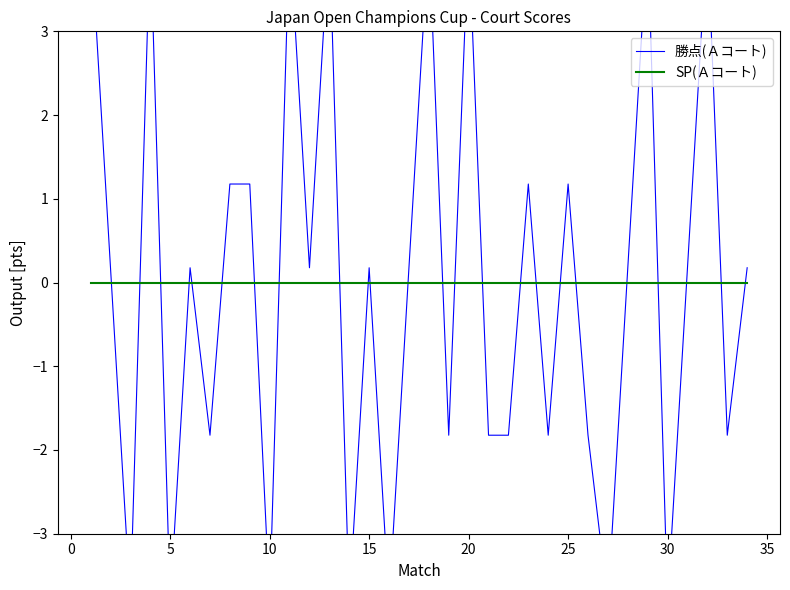

True or false: SP(Ａコート) has more than 2 points higher than both neighbors.

False